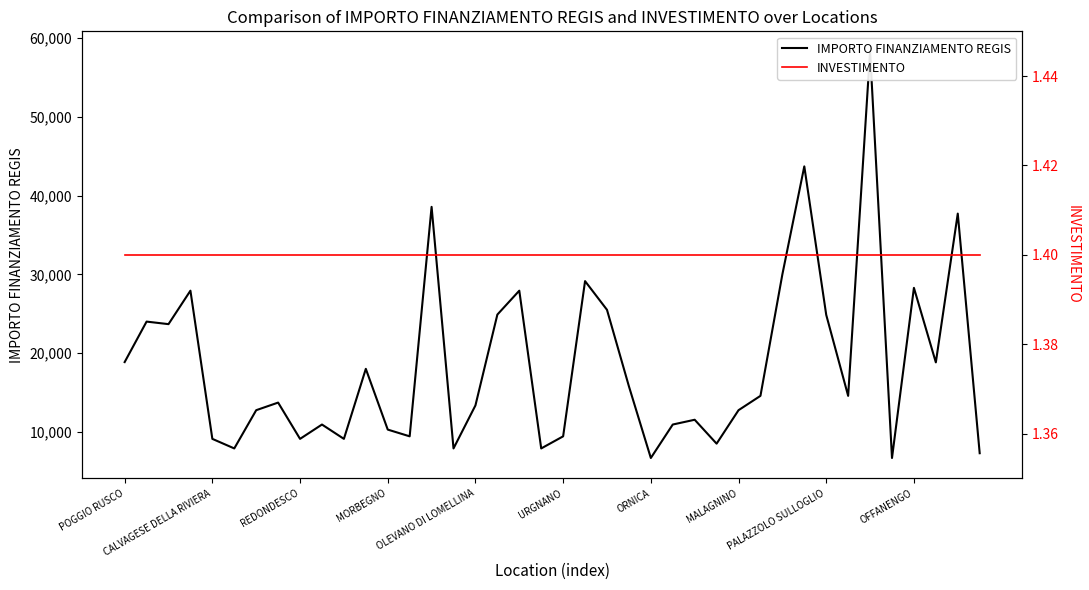

The value of IMPORTO FINANZIAMENTO REGIS at 13 is 9427.0. True or false?

True